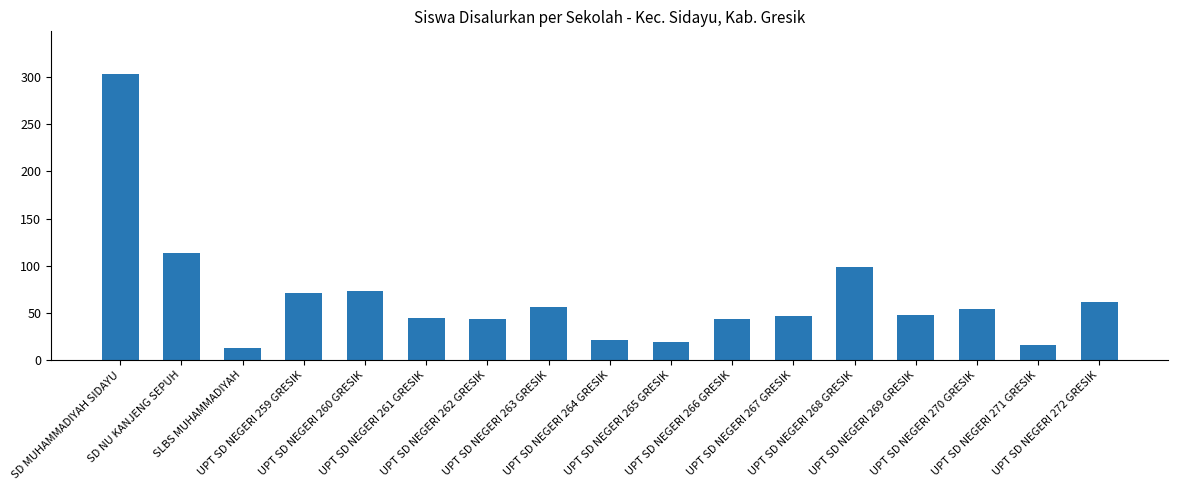

Is it true that the value at SD NU KANJENG SEPUH is 23?

False